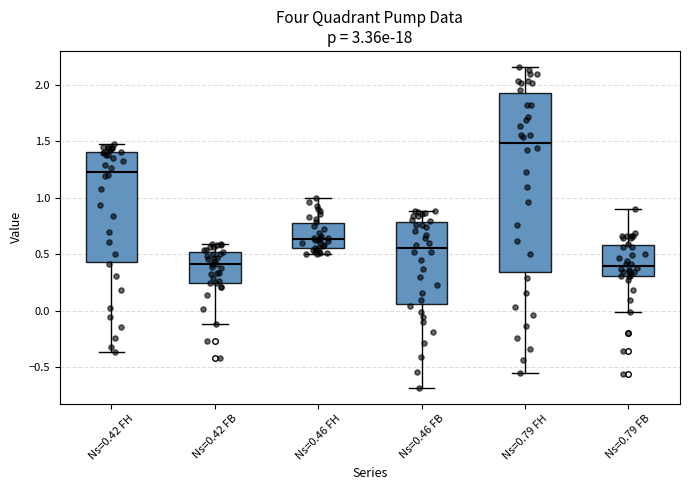

Reading left to right, transcribe this box plot: for each box, give where its median line is, the range the box spans, and where its two whiskers end, as read against the y-axis. The values are not printed on the chart, so give them approximately, as read against the axis.

Ns=0.42 FH: median 1.25, box 0.45 to 1.40, whiskers -0.35 to 1.50
Ns=0.42 FB: median 0.40, box 0.25 to 0.50, whiskers -0.10 to 0.60
Ns=0.46 FH: median 0.65, box 0.55 to 0.75, whiskers 0.50 to 1.00
Ns=0.46 FB: median 0.55, box 0.05 to 0.80, whiskers -0.70 to 0.90
Ns=0.79 FH: median 1.50, box 0.35 to 1.95, whiskers -0.55 to 2.15
Ns=0.79 FB: median 0.40, box 0.30 to 0.60, whiskers 0.00 to 0.90